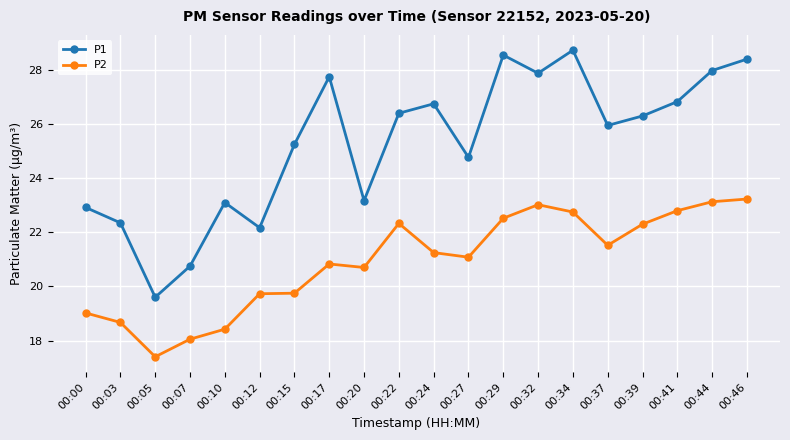

Which series has the largest total across all categories?

P1